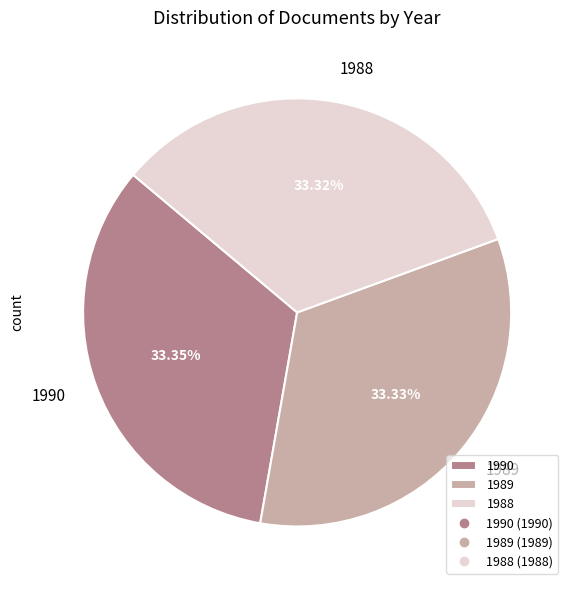

What is the ratio of the value at 1988 to the value at 1989?

1.0